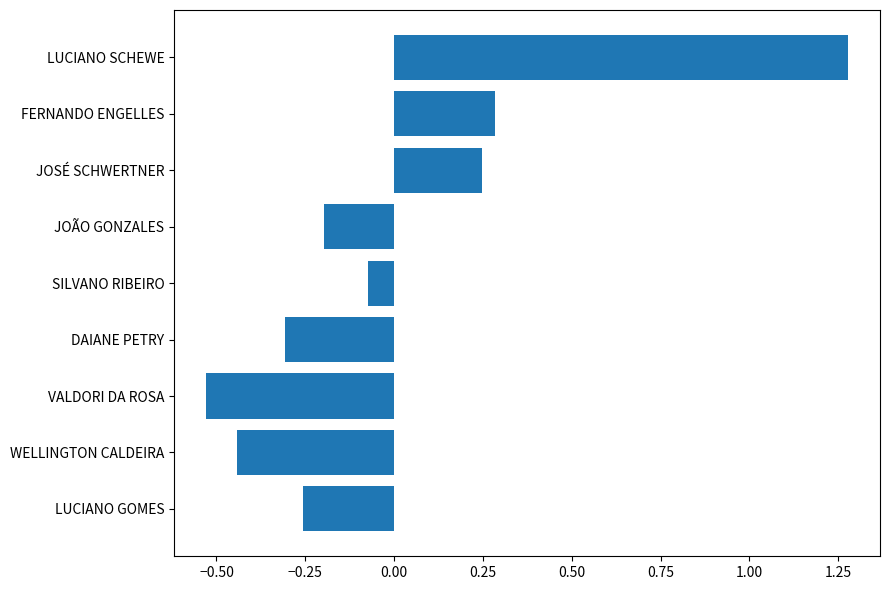

List the labels in order of value, smallest first.

VALDORI DA ROSA, WELLINGTON CALDEIRA, DAIANE PETRY, LUCIANO GOMES, JOÃO GONZALES, SILVANO RIBEIRO, JOSÉ SCHWERTNER, FERNANDO ENGELLES, LUCIANO SCHEWE